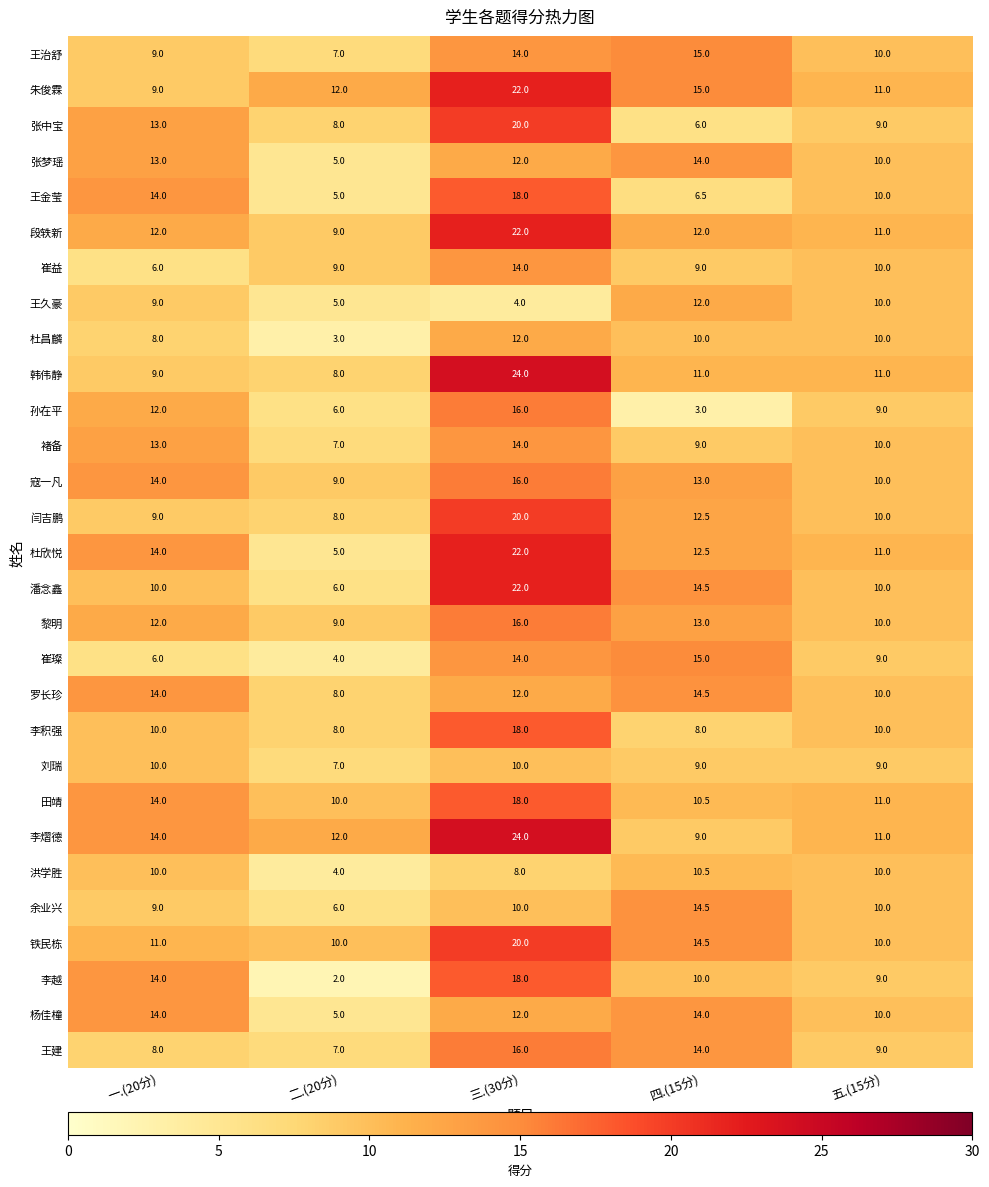

List the labels in order of 寇一凡 value, smallest first.

二.(20分), 五.(15分), 四.(15分), 一.(20分), 三.(30分)